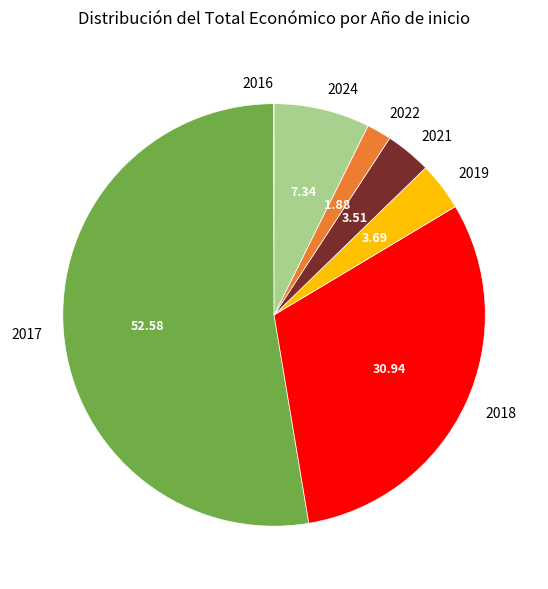

Does any single category account for the majority?

Yes